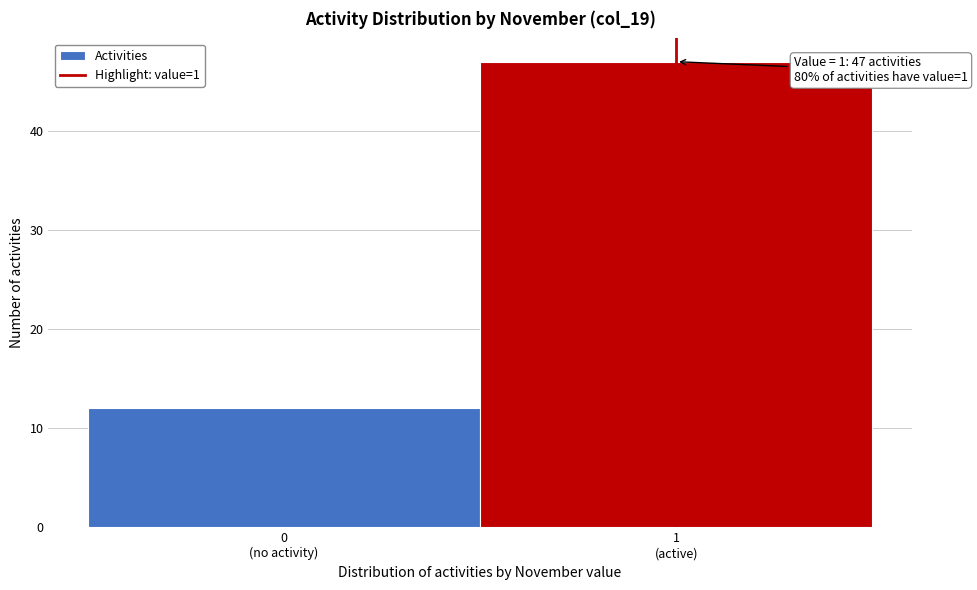

Reading right to left, transcribe all the data shown in this chart.

47	12